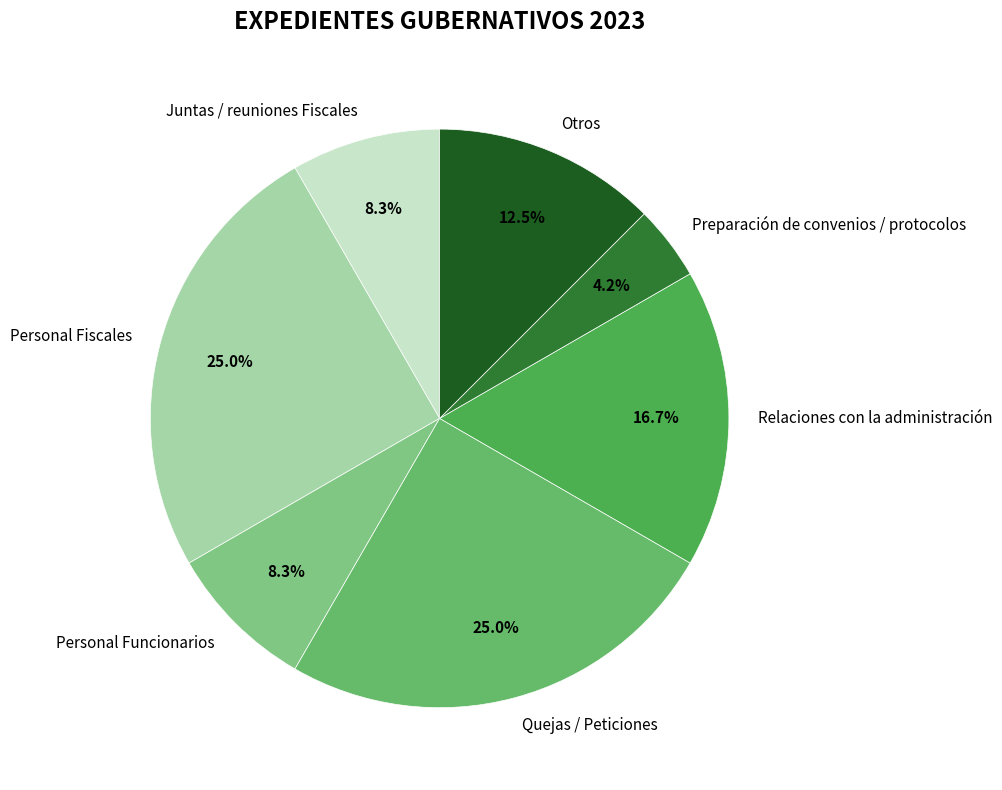

Which category has the smallest portion of the pie?

Preparación de convenios / protocolos